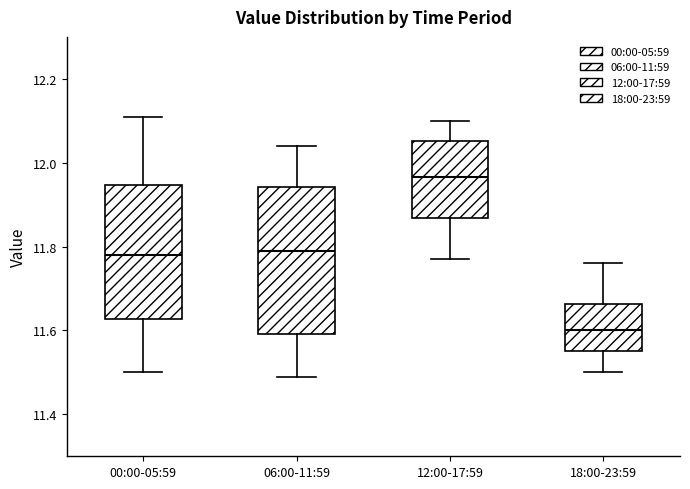

Where is the upper edge of the box for 00:00-05:59 on the y-axis? The values are not printed on the chart, so give them approximately, as read against the axis.

11.94